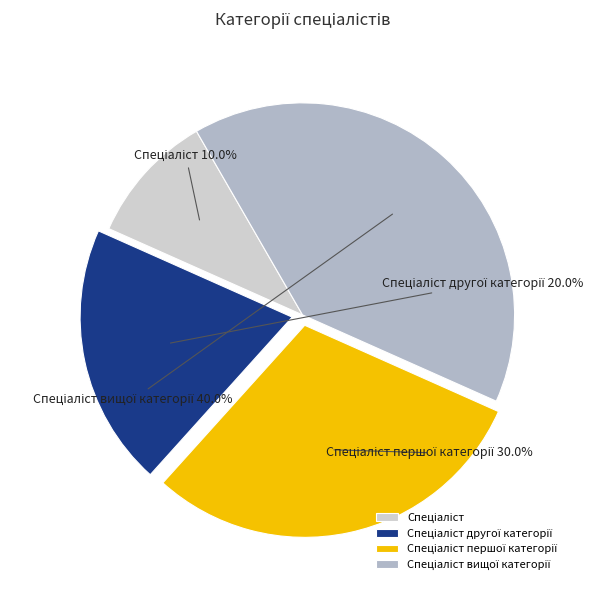

Is there any slice that represents more than half of the pie?

No